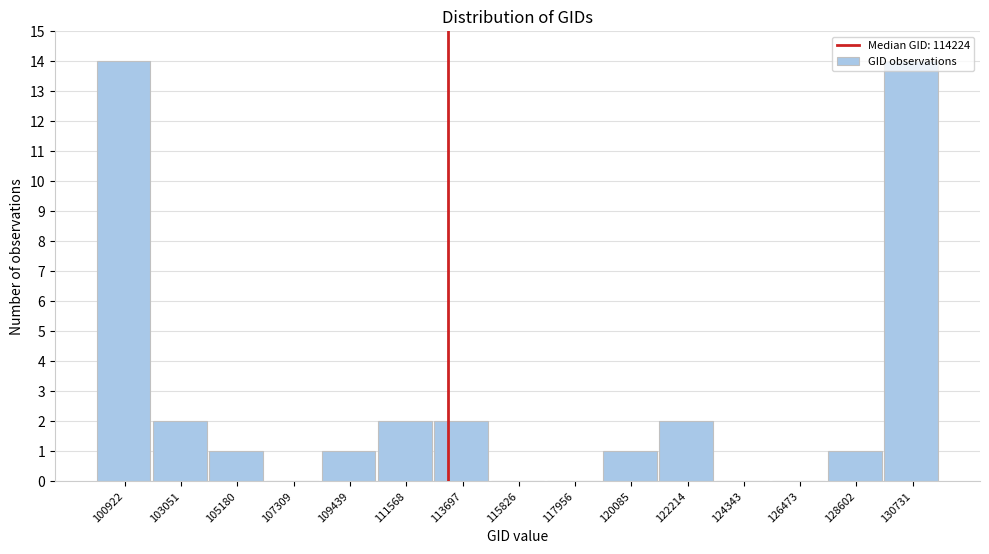

What is the maximum value shown in the chart?

14